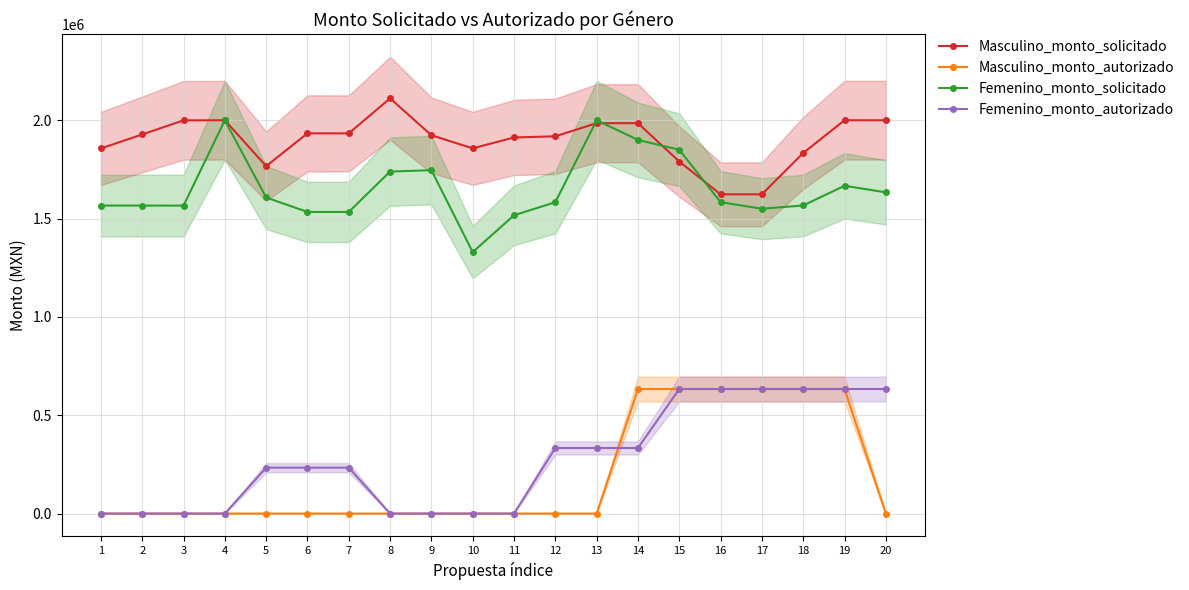

Reading left to right, list all the values displayed in this chart.

Masculino_monto_solicitado: 1=1856506.0	2=1927889.3	3=1999272.7	4=2000000.0	5=1766666.7	6=1933333.3	7=1933139.3	8=2111263.0	9=1923527.7	10=1857055.0	11=1912264.7	12=1918333.3	13=1985000.0	14=1985000.0	15=1790000.0	16=1623333.3	17=1623333.3	18=1833333.3	19=2000000.0	20=2000000.0
Masculino_monto_autorizado: 1=0.0	2=0.0	3=0.0	4=0.0	5=0.0	6=0.0	7=0.0	8=0.0	9=0.0	10=0.0	11=0.0	12=0.0	13=0.0	14=633333.3	15=633333.3	16=633333.3	17=633333.3	18=633333.3	19=633333.3	20=0.0
Femenino_monto_solicitado: 1=1566049.7	2=1566049.7	3=1565843.3	4=1999793.7	5=1607191.7	6=1533670.3	7=1533670.3	8=1738996.0	9=1746057.0	10=1329390.3	11=1516666.7	12=1583188.0	13=1999854.7	14=1899854.7	15=1850000.0	16=1583333.3	17=1550000.0	18=1566666.7	19=1666666.7	20=1633333.3
Femenino_monto_autorizado: 1=0.0	2=0.0	3=0.0	4=0.0	5=233333.3	6=233333.3	7=233333.3	8=0.0	9=0.0	10=0.0	11=0.0	12=333333.3	13=333333.3	14=333333.3	15=633333.3	16=633333.3	17=633333.3	18=633333.3	19=633333.3	20=633333.3